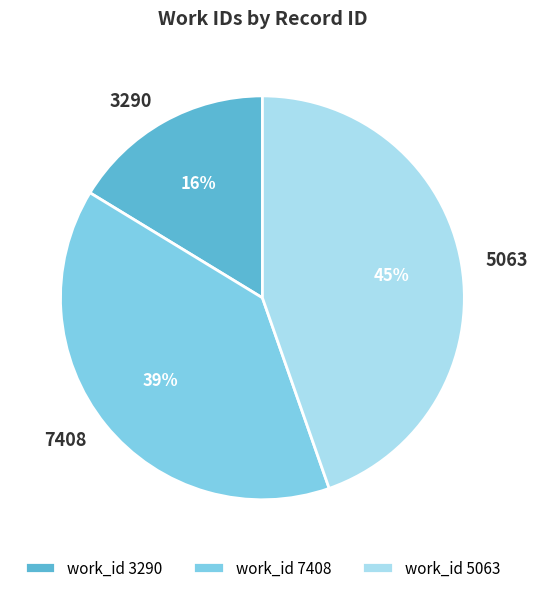

To the nearest percent, what is the difference between the work_id 5063 and work_id 7408 slice percentages?

6%